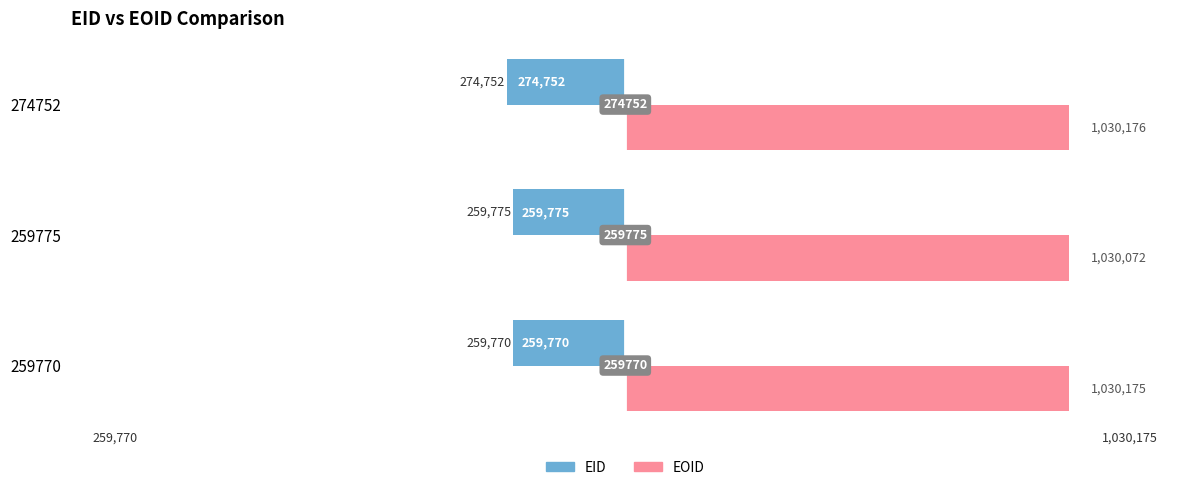

What are all the series names shown in the legend?

EID, EOID